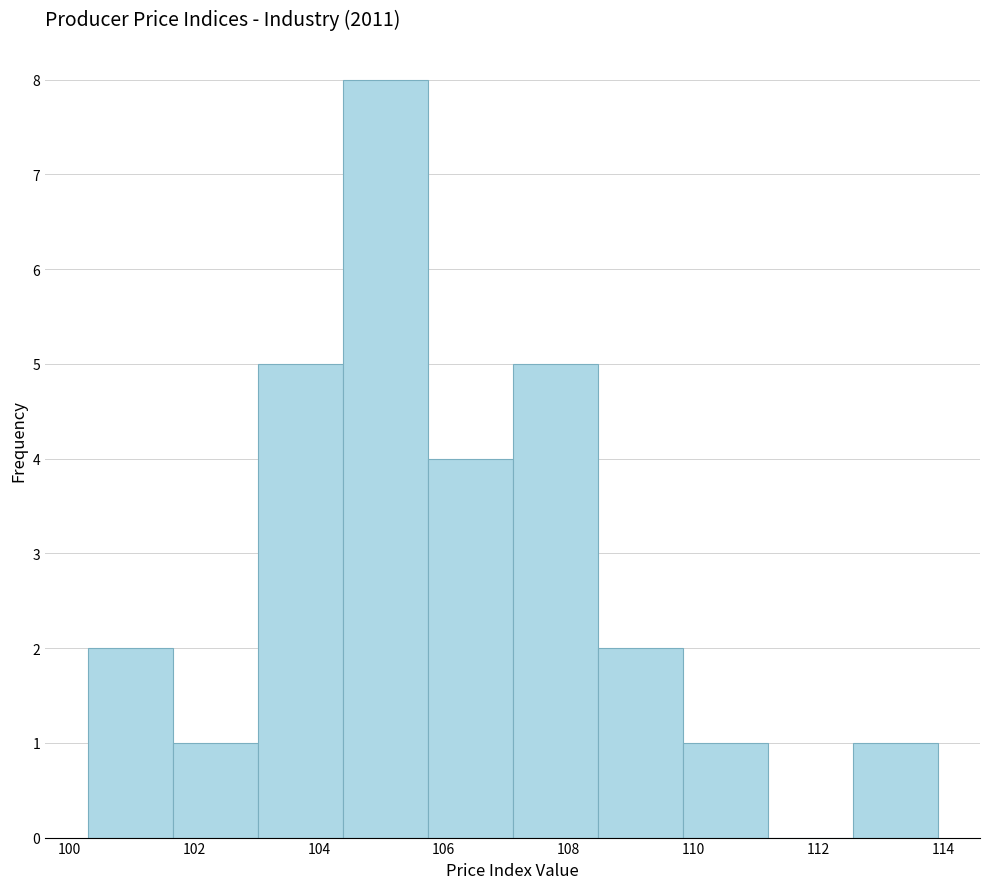

Reading left to right, transcribe this chart: for each bar, give the range it covers on the x-axis and its height. Neither the bar edges nor the heights are printed on the chart, so give them approximately, as read against the axes.

100.30 to 101.66: 2
101.66 to 103.02: 1
103.02 to 104.38: 5
104.38 to 105.74: 8
105.74 to 107.10: 4
107.10 to 108.46: 5
108.46 to 109.82: 2
109.82 to 111.18: 1
111.18 to 112.54: 0
112.54 to 113.90: 1